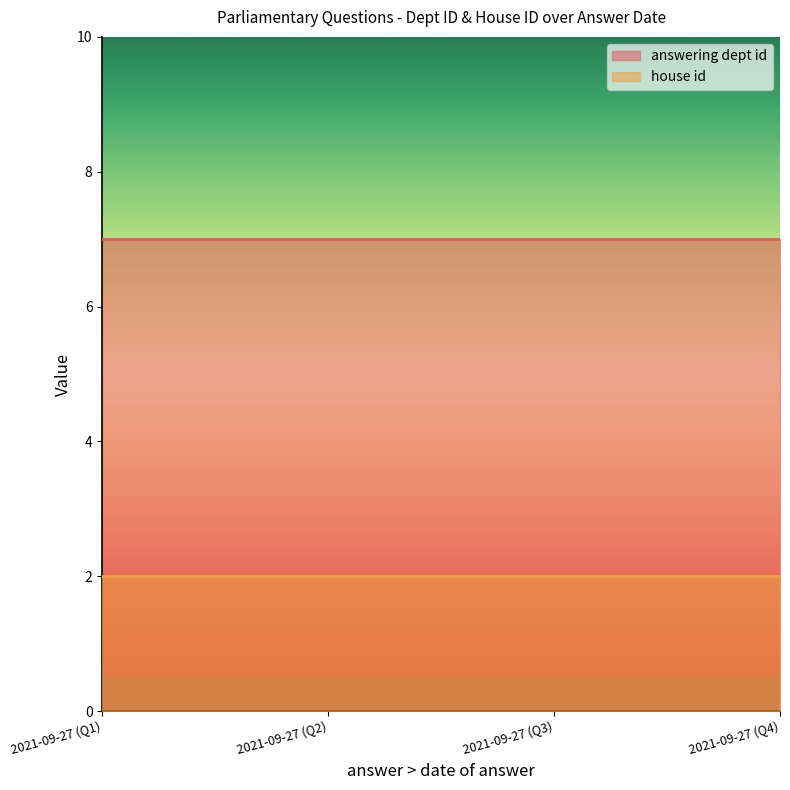

Which series has the largest range (max minus min)?

answering dept id